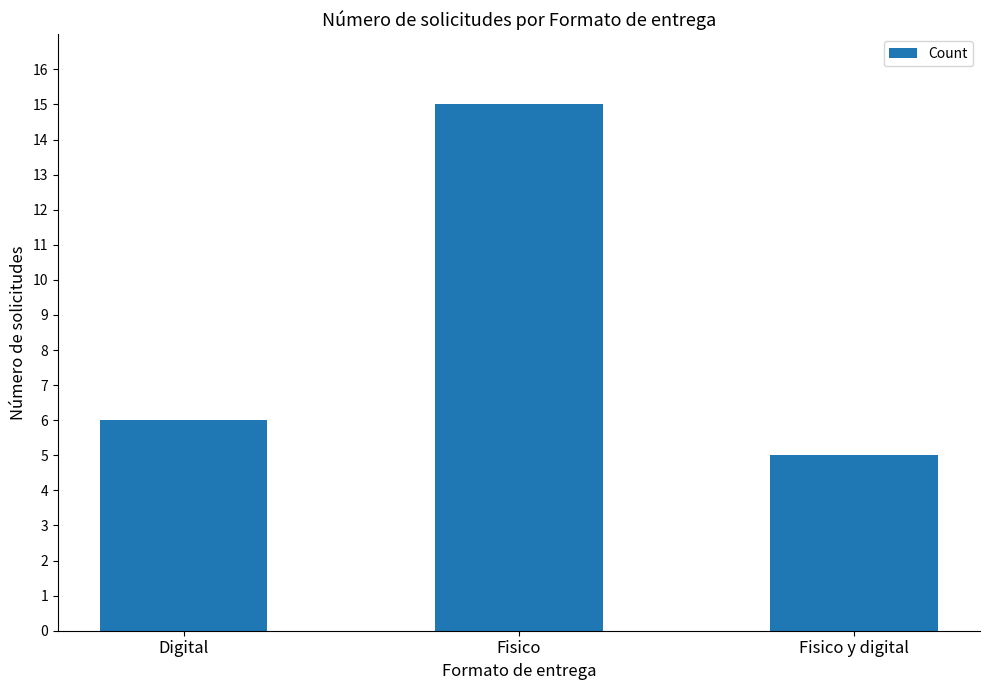

Which label corresponds to the largest value in the chart?

Fisico